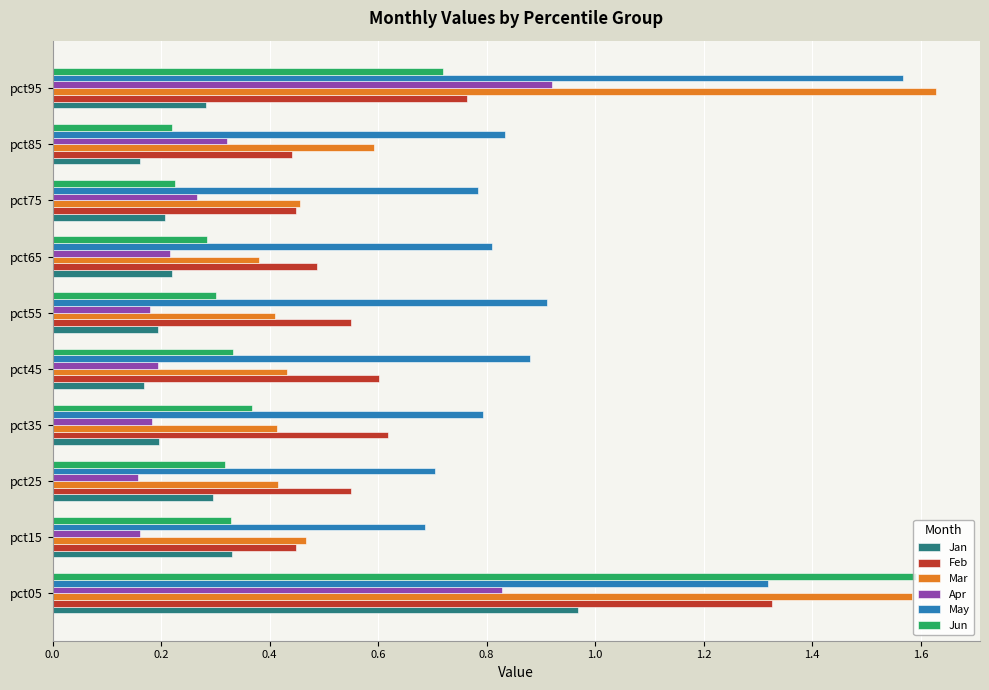

The value of Apr at pct05 is 0.8. True or false?

True